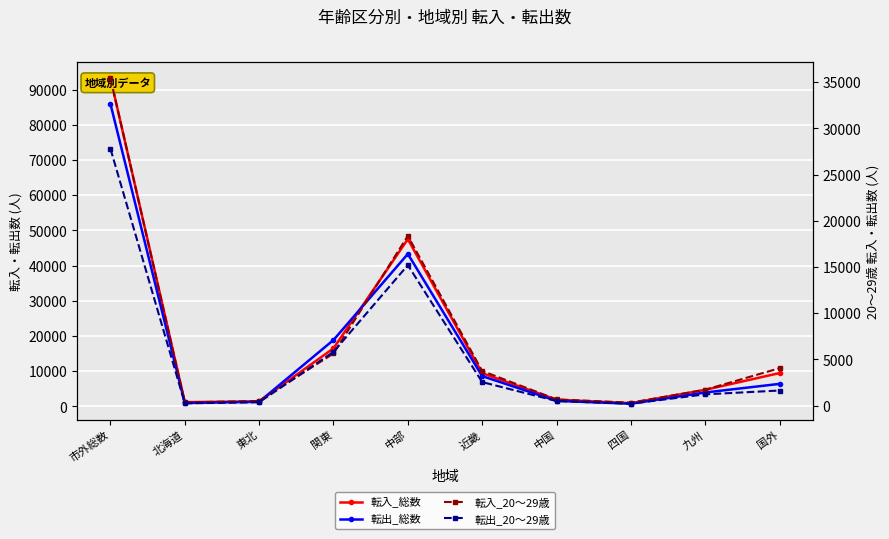

Where is the first local minimum for 転入_総数?

北海道